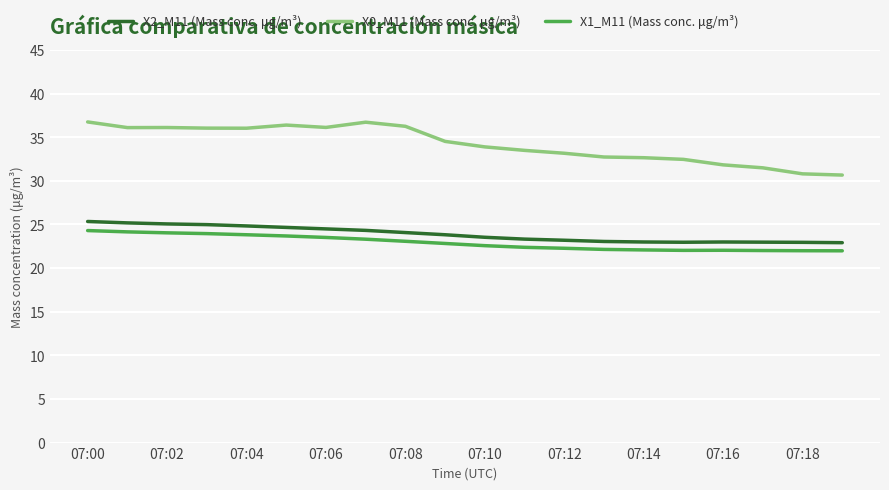

What is the maximum value for X1_M11 (Mass conc. μg/m³)?

24.3